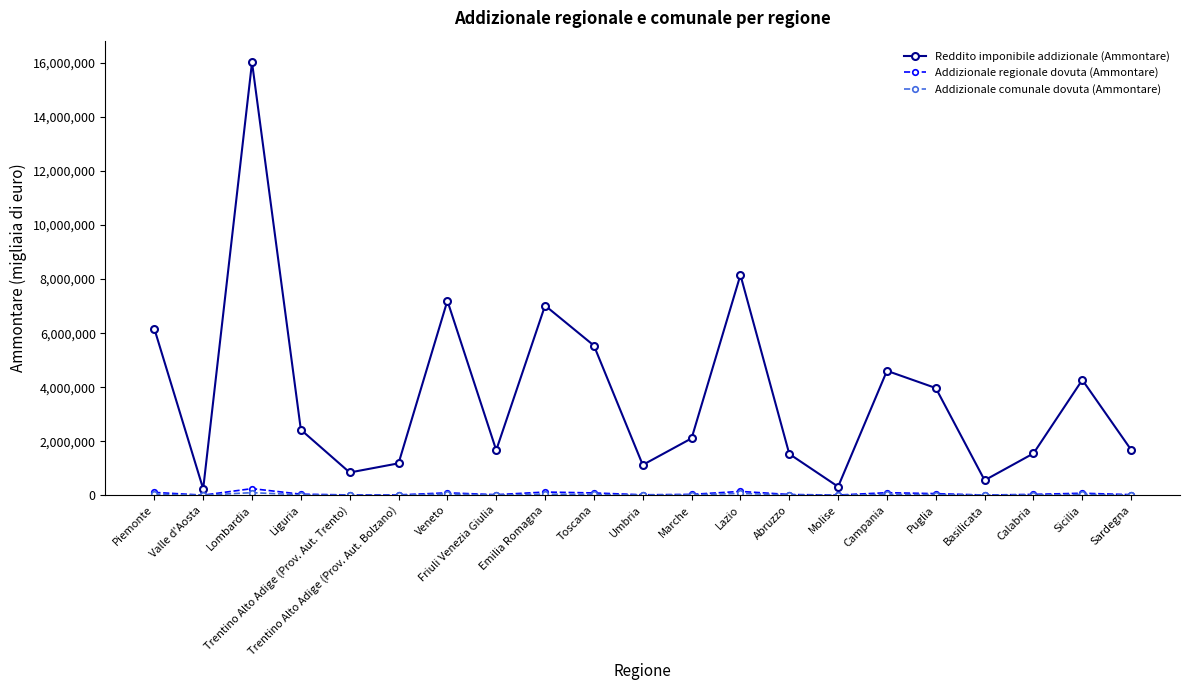

How many interior local valleys does the Reddito imponibile addizionale (Ammontare) series have?

6